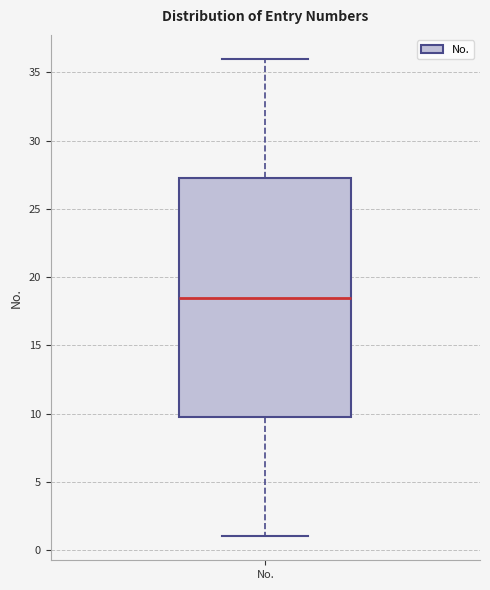

Where does the upper whisker of the box for No. end on the y-axis? The values are not printed on the chart, so give them approximately, as read against the axis.

36.0